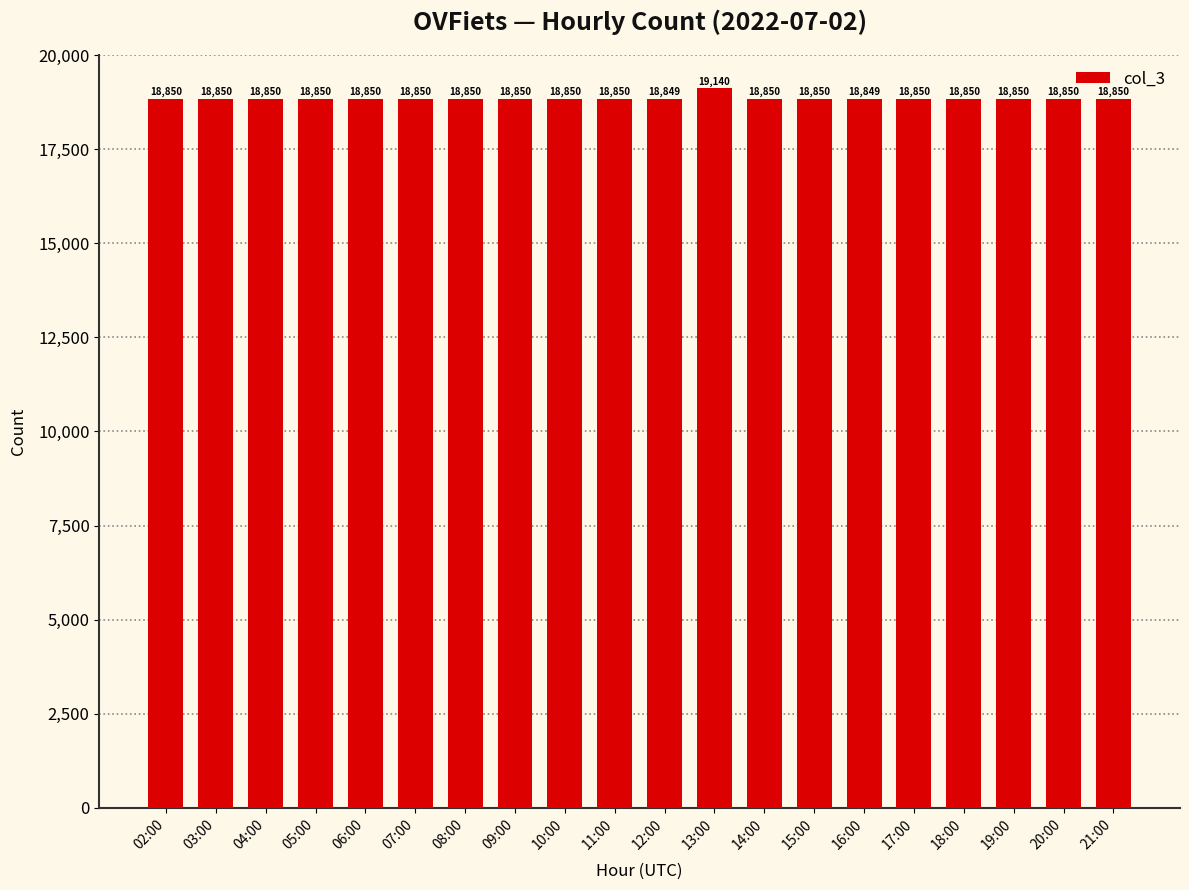

What is the smallest value displayed?

18849